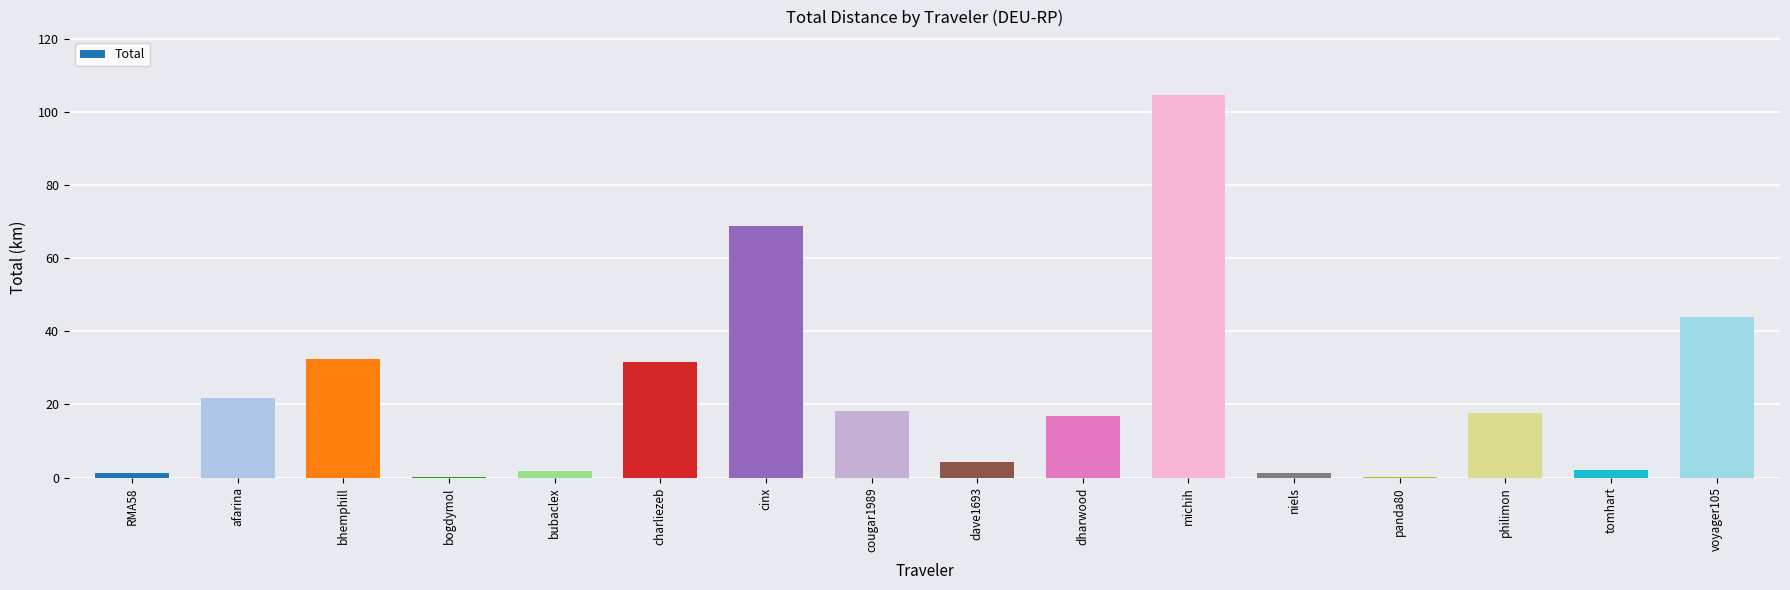

How many series are shown in this chart?

1